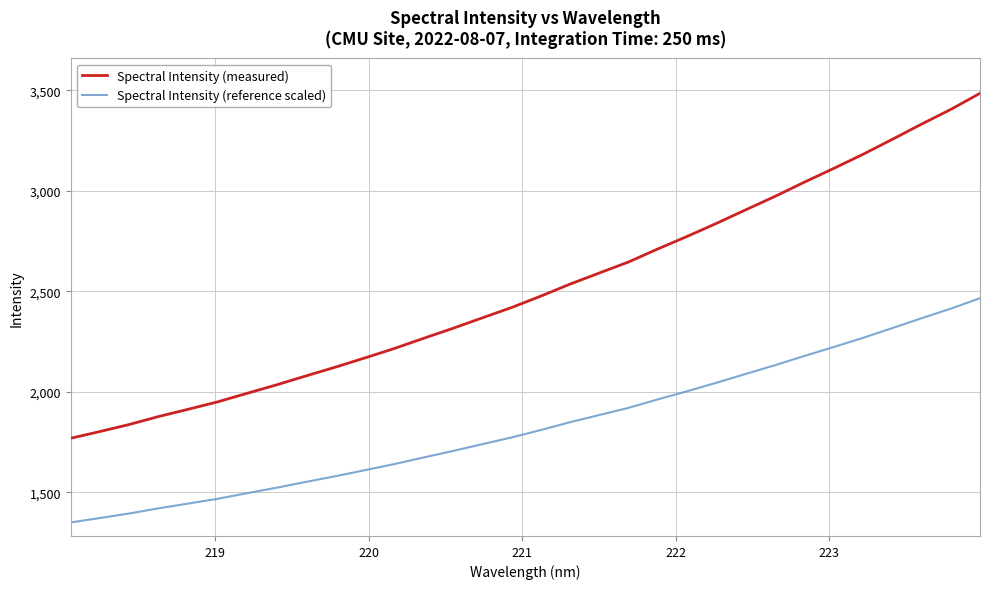

What is the maximum value for Spectral Intensity (measured)?

3485.7